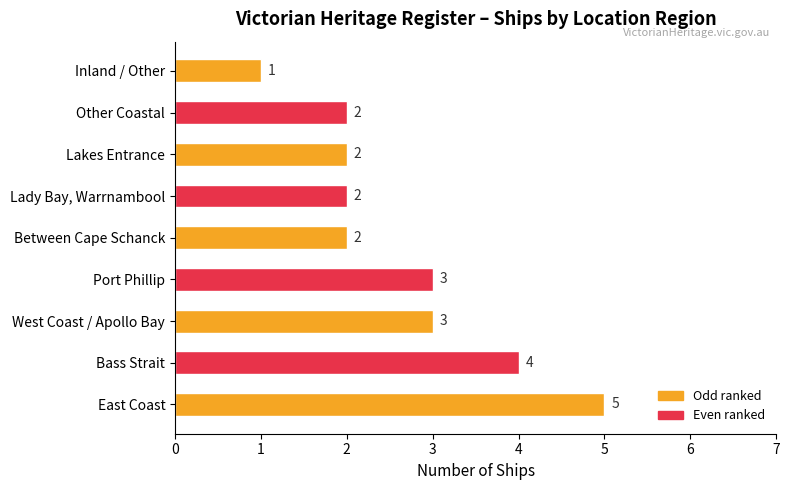

What is the sum of all values?

24